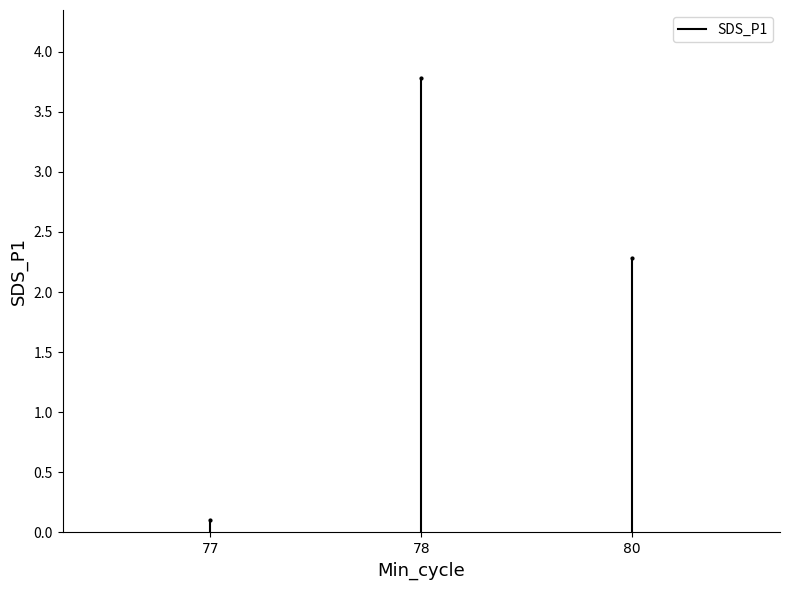

At which category does the chart reach its minimum across all series?

77